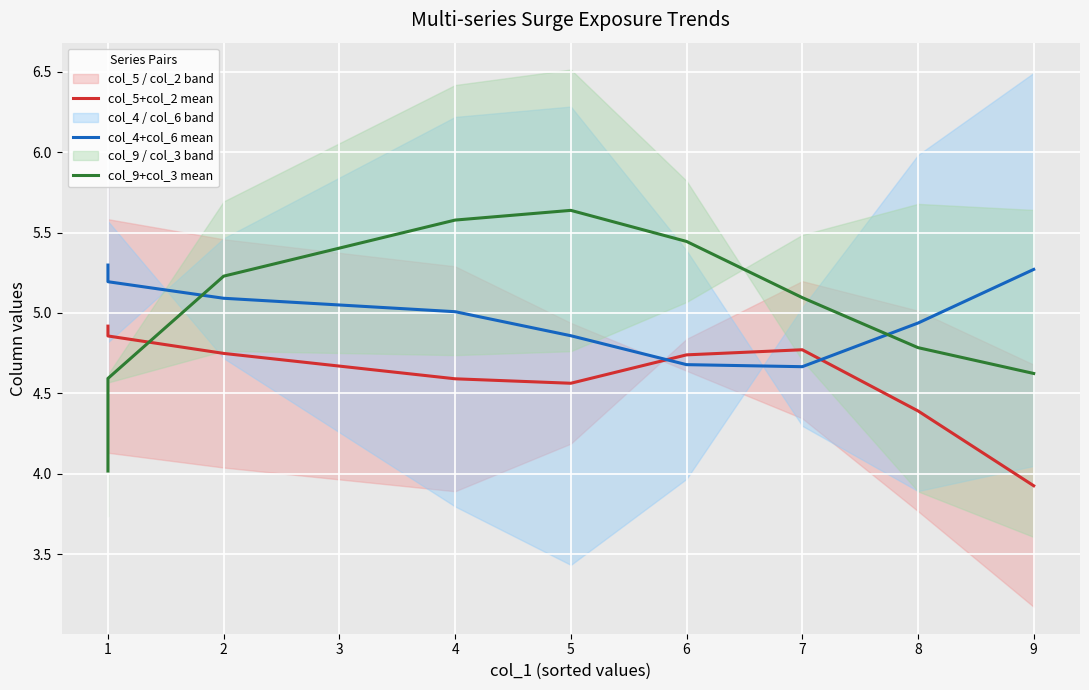

Where do col_9+col_3 mean and col_5+col_2 mean first cross each other?

1 and 2